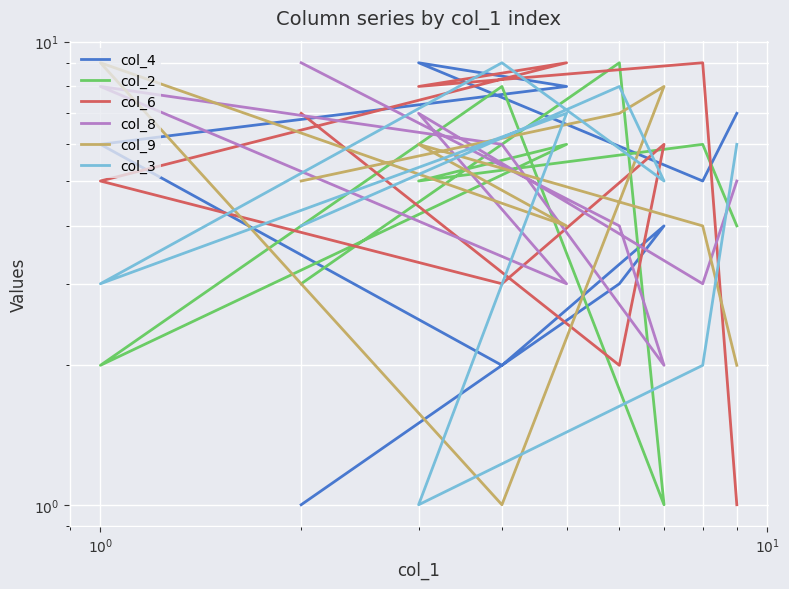

True or false: col_4 and col_9 intersect in this chart.

True